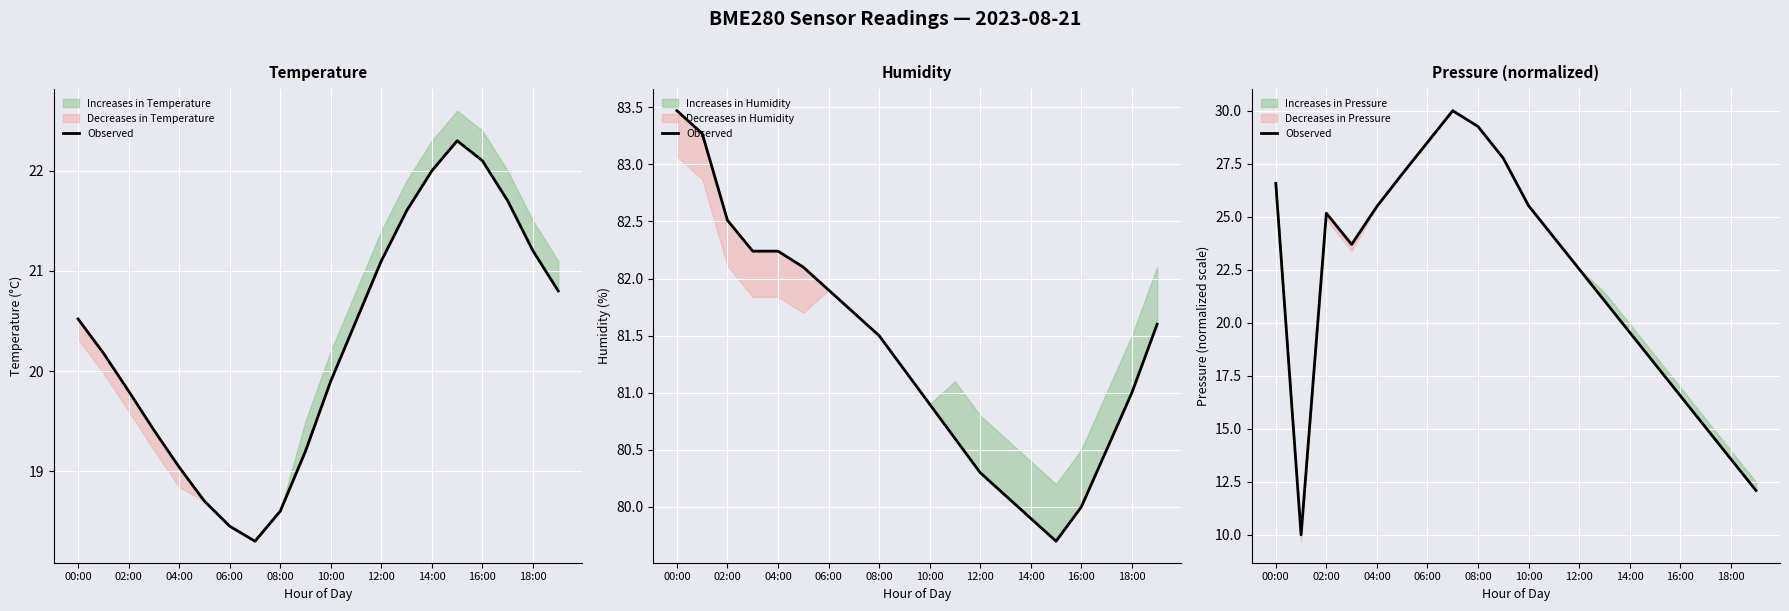

What is the value of the 5th point from the left?

25.5